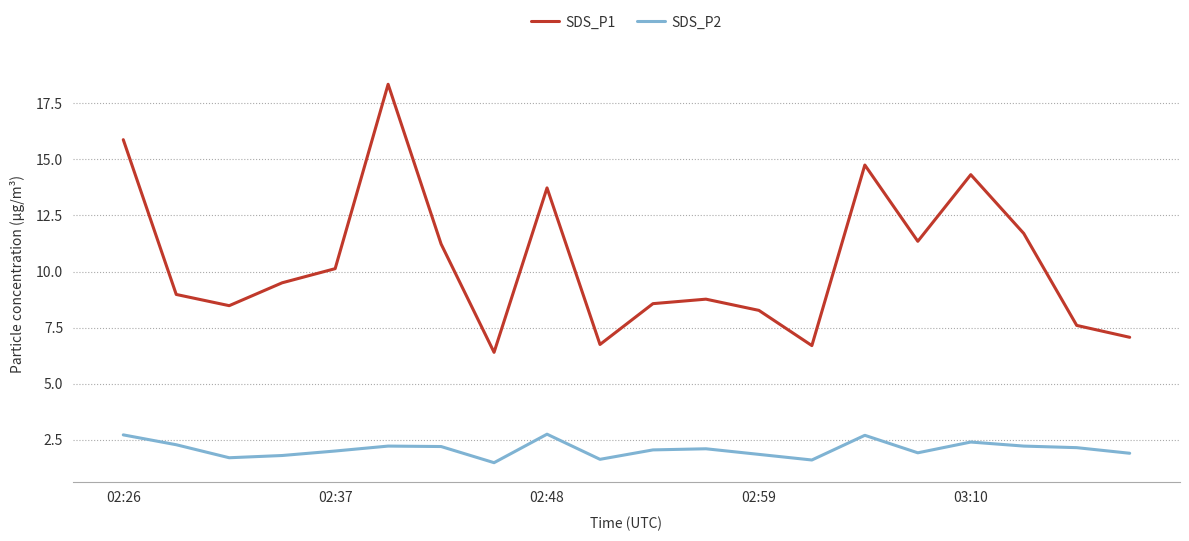

True or false: SDS_P1 and SDS_P2 cross at least once.

False